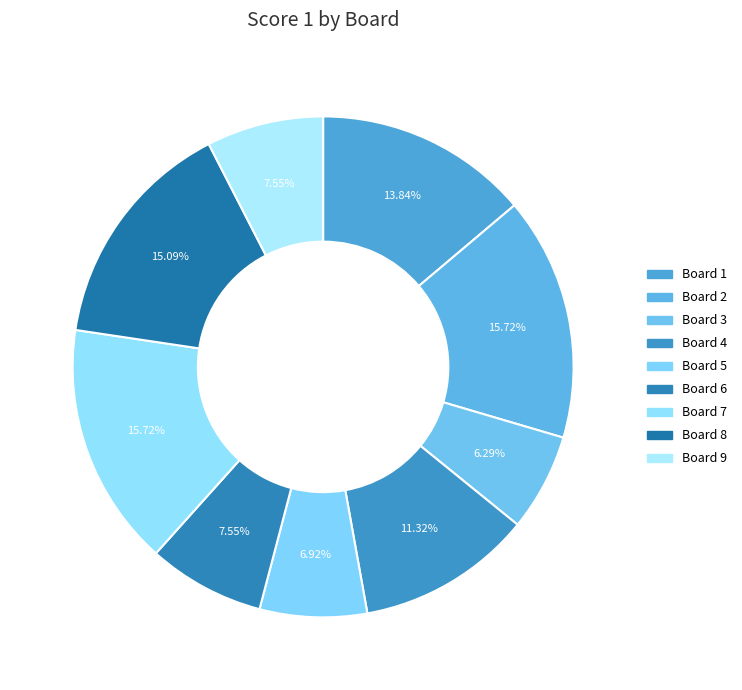

Which category has the smallest portion of the pie?

Board 3